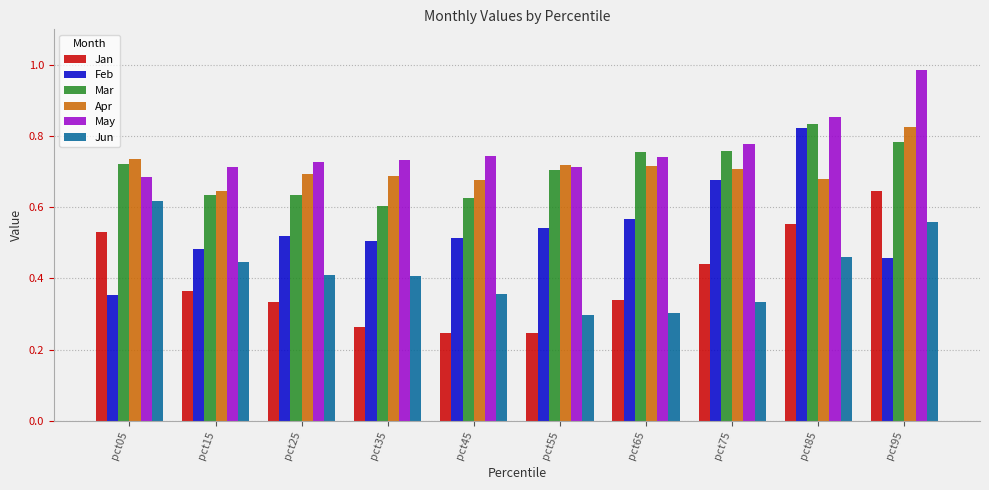

Which series changed the most between pct55 and pct95?

Jan